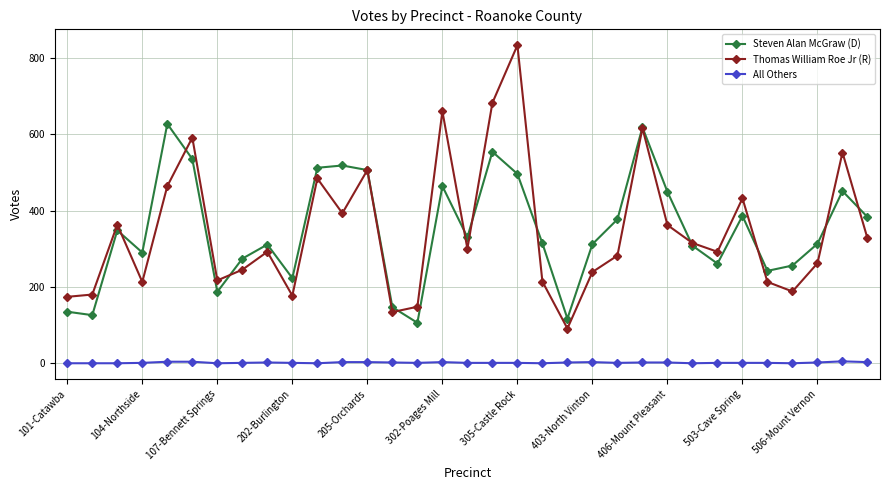

List the series in order of their peak value, highest first.

Thomas William Roe Jr (R), Steven Alan McGraw (D), All Others